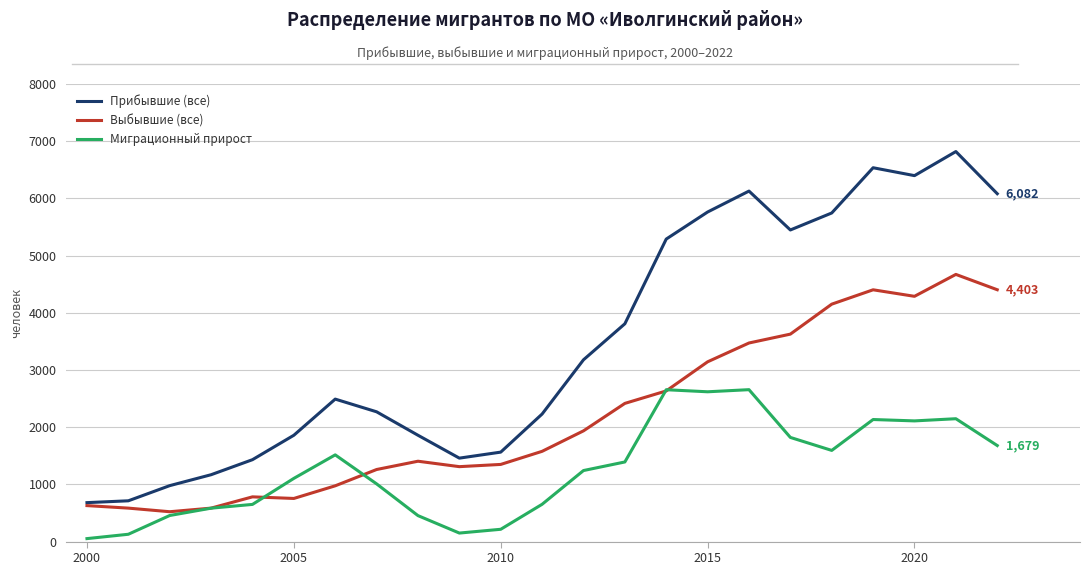

Which series has the widest spread of values?

Прибывшие (все)